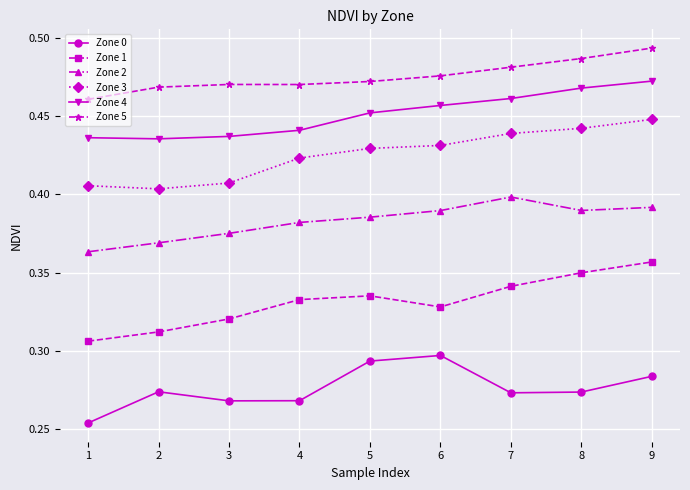

True or false: Zone 2 has more than 0 points higher than both neighbors.

True